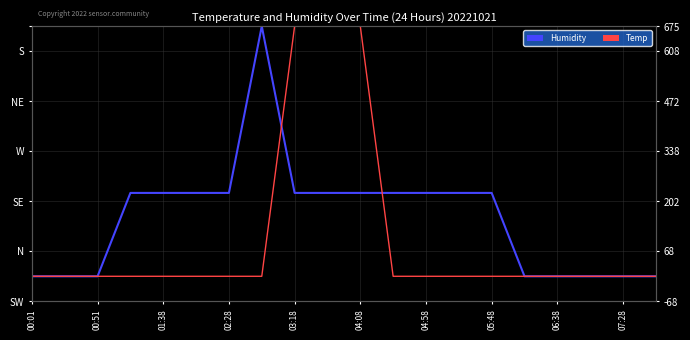

At how many categories does at least one series exceed 475?

4